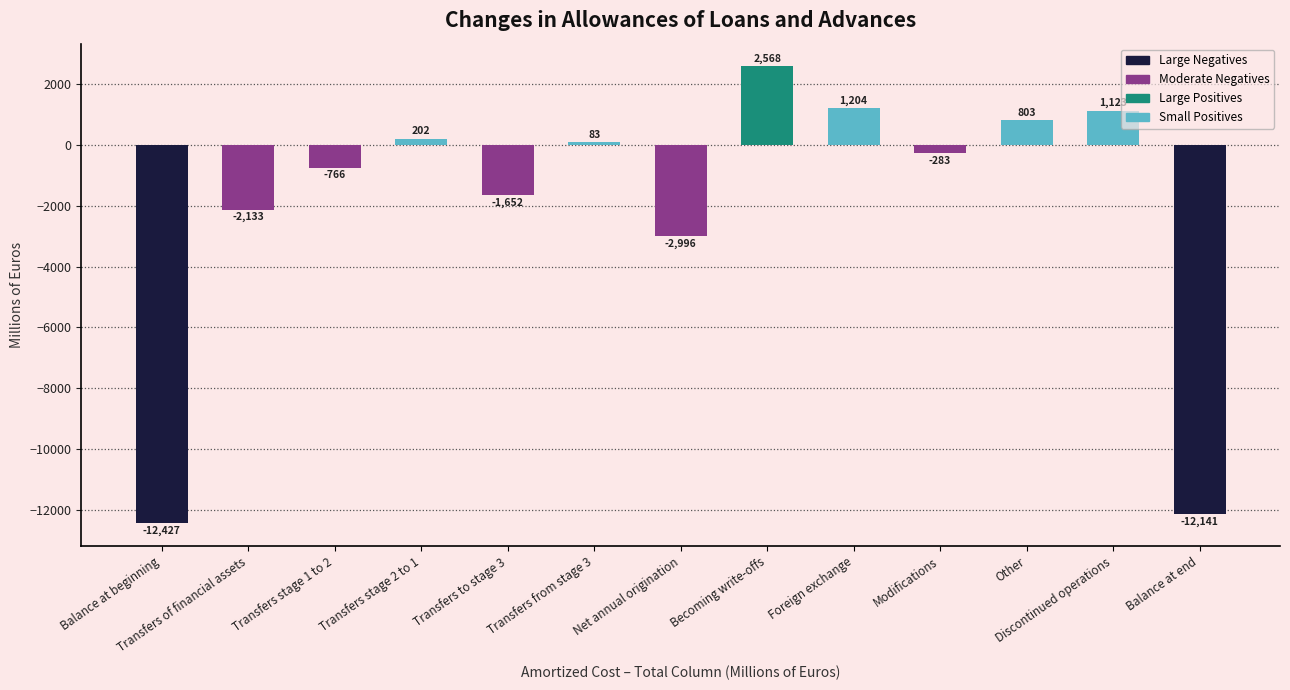

What is the smallest value displayed?

-12427